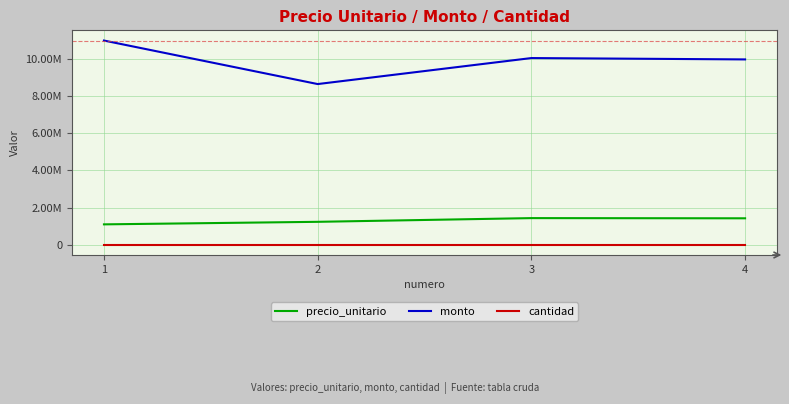

Which series has the largest total across all categories?

monto